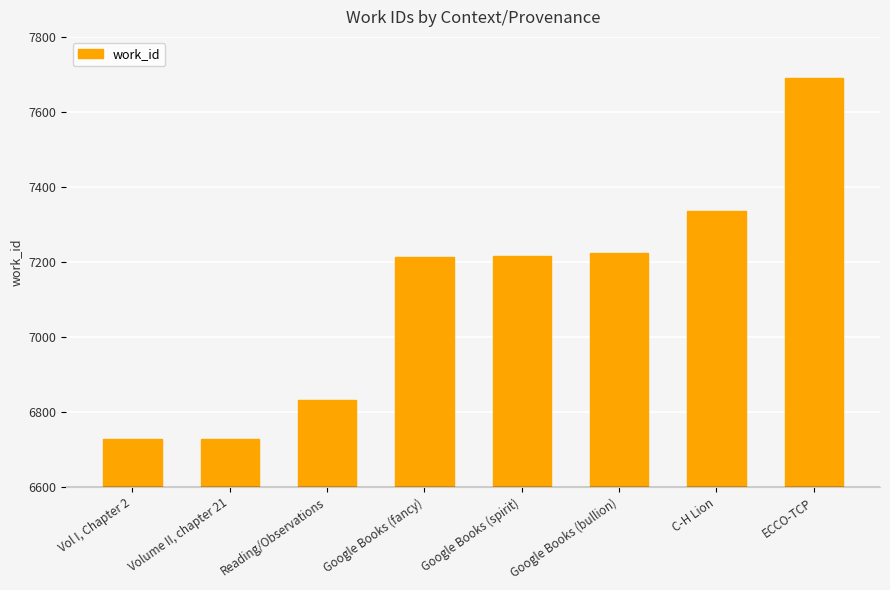

What value does the data have at Google Books (spirit)?

7217